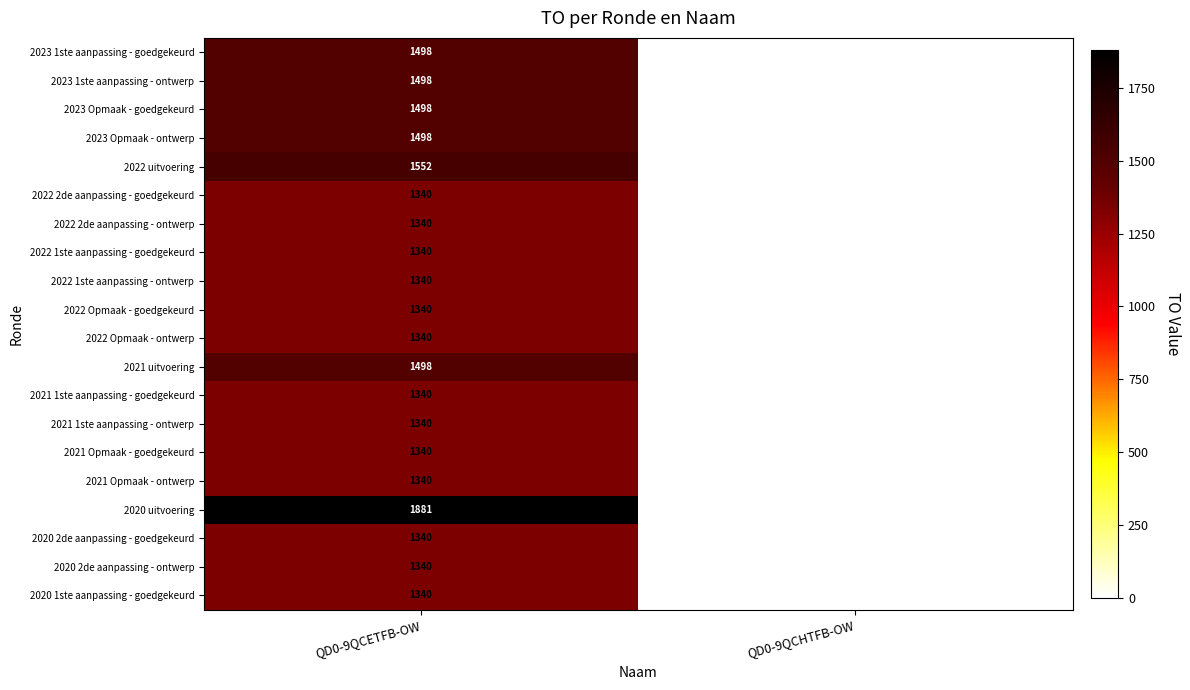

What is the greatest value displayed?

1881